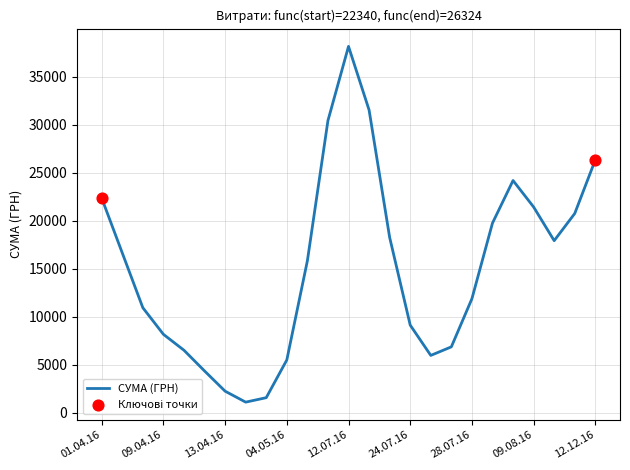

What is the difference between the maximum and minimum values?

37059.2